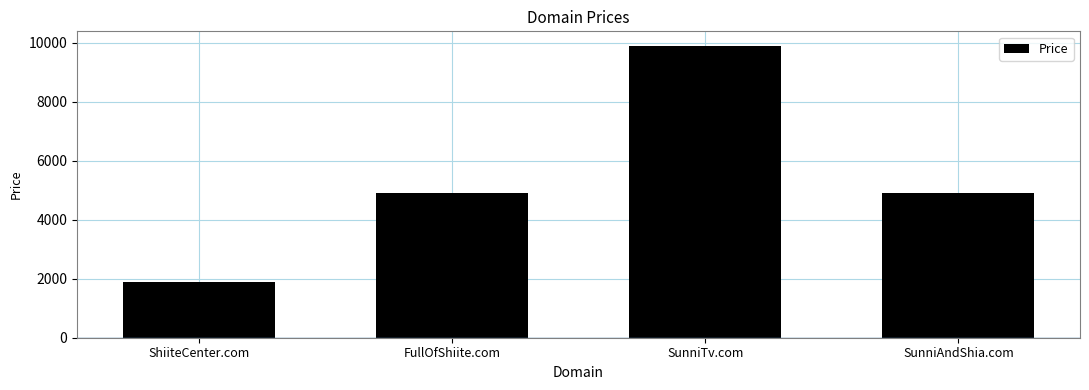

What is the value of the 1st bar from the left?

1888